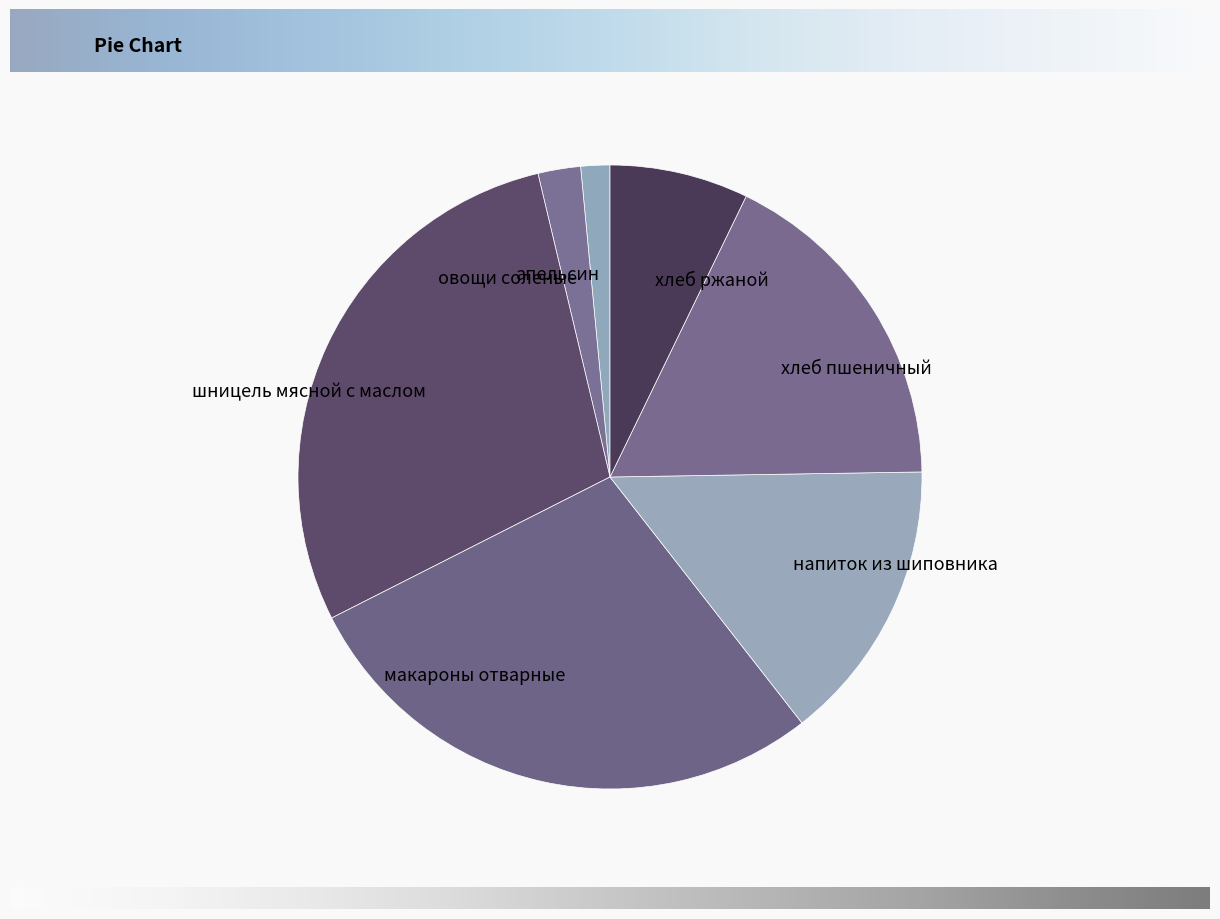

Does хлеб пшеничный account for over 50% of the chart?

No